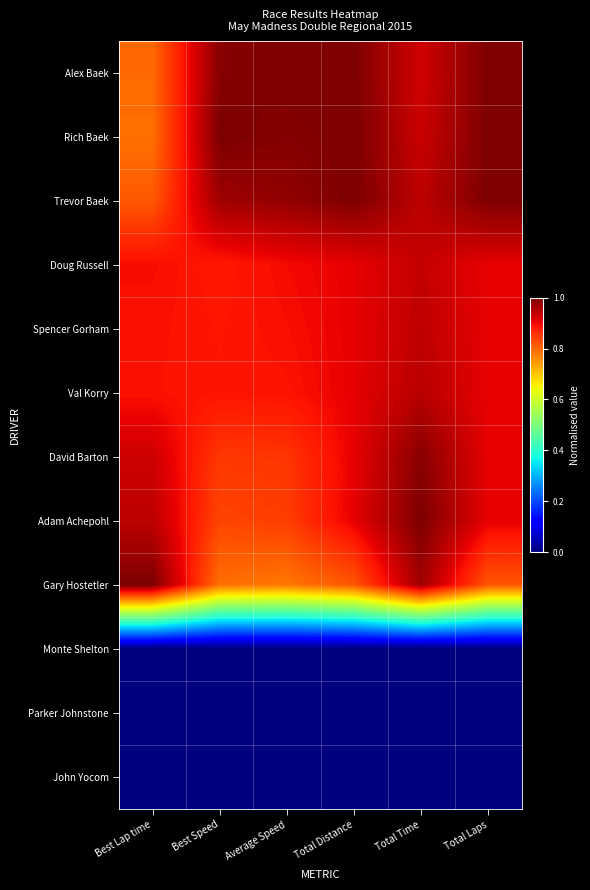

Which series has the widest spread of values?

Gary Hostetler